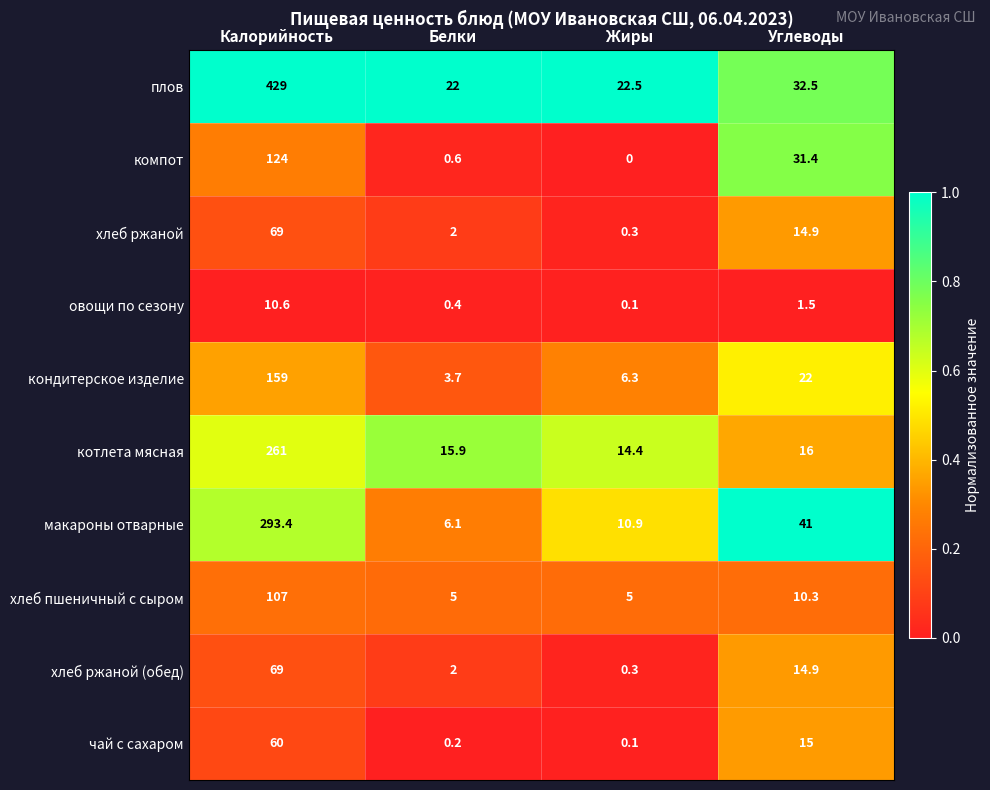

At which label does хлеб ржаной reach its minimum?

Жиры